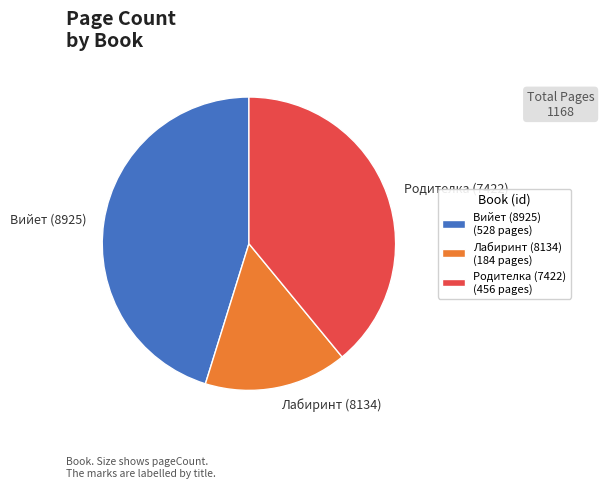

True or false: Вийет (8925) accounts for 33% of the total.

False